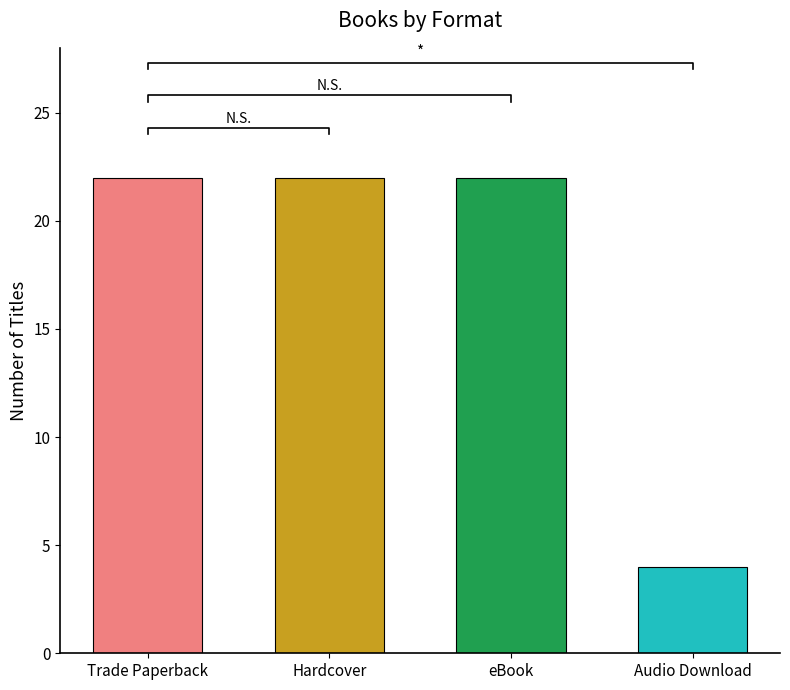

Which category has the highest value across all series?

Trade Paperback